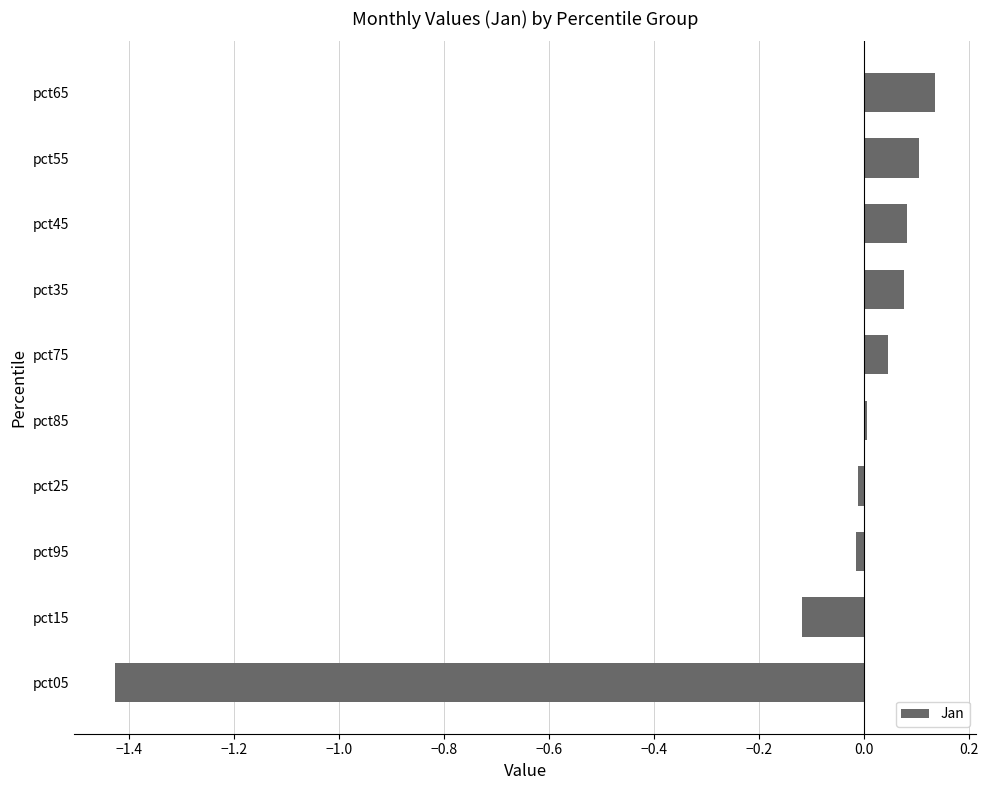

Count the number of categories in the chart.

10